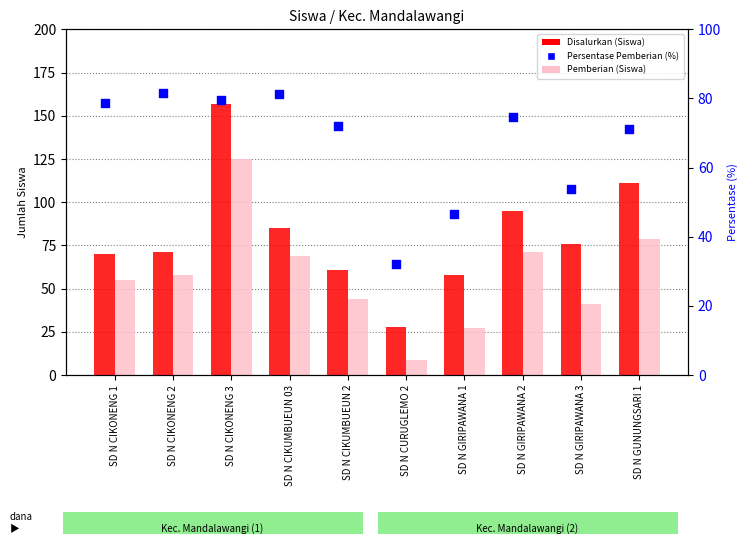

Which series has the largest Y range (max minus min)?

Disalurkan (Siswa)